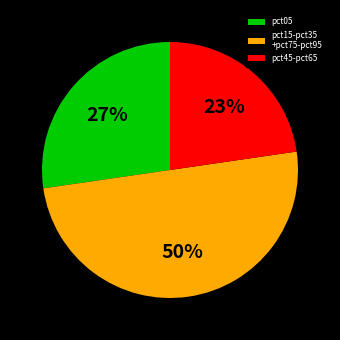

What is the majority slice?

pct15-pct35 +pct75-pct95